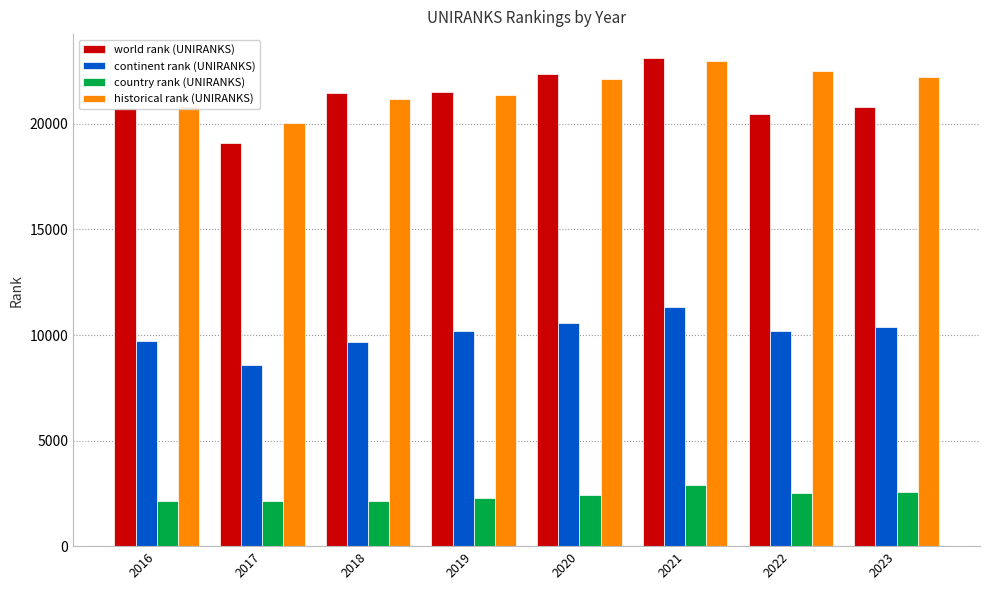

What is the value of the world rank (UNIRANKS) bar at the 4th from the left?

21531